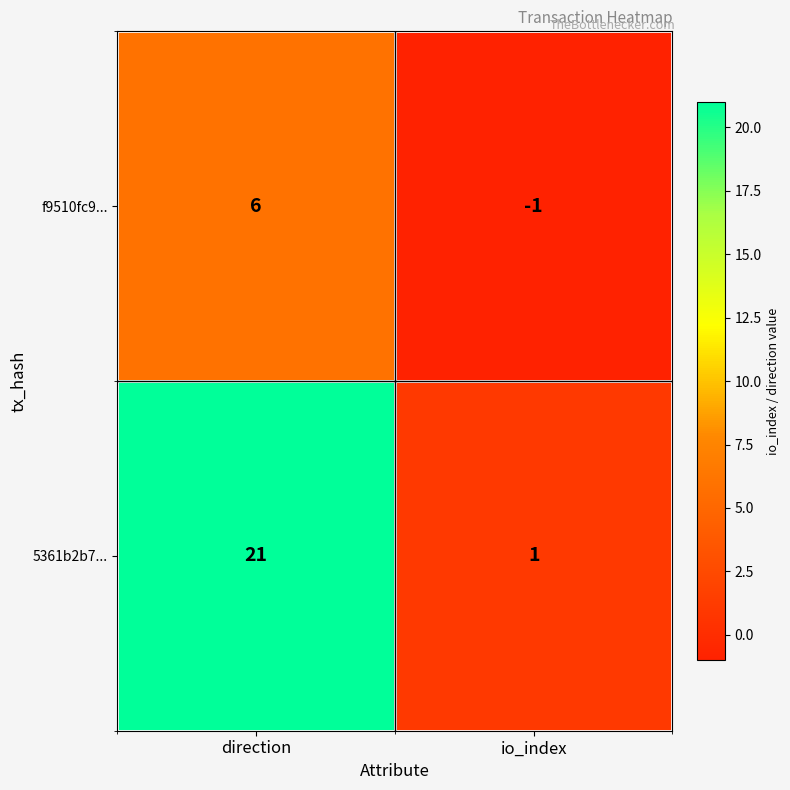

At which label is f9510fc9... closest to 2?

io_index